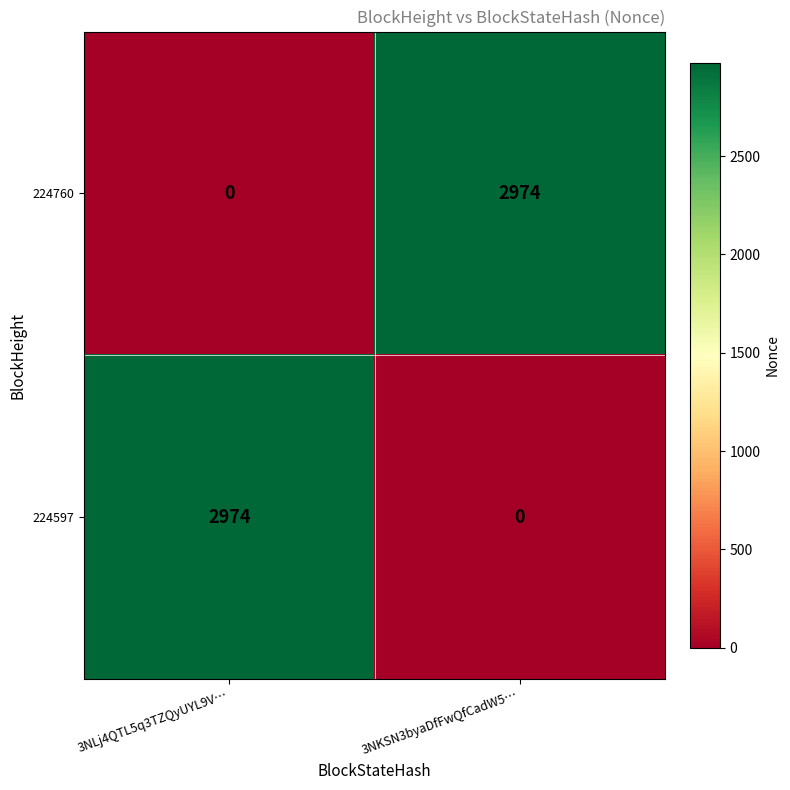

What is the sum of the 224760 values at 3NKSN3byaDfFwQfCadW5… and 3NLj4QTL5q3TZQyUYL9V…?

2974